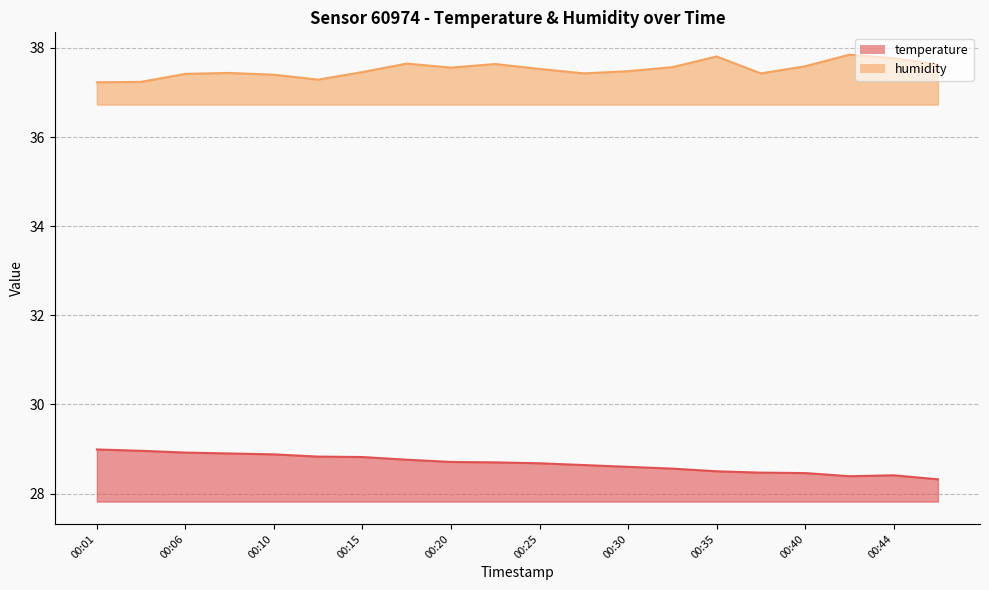

Which series has the largest total across all categories?

humidity